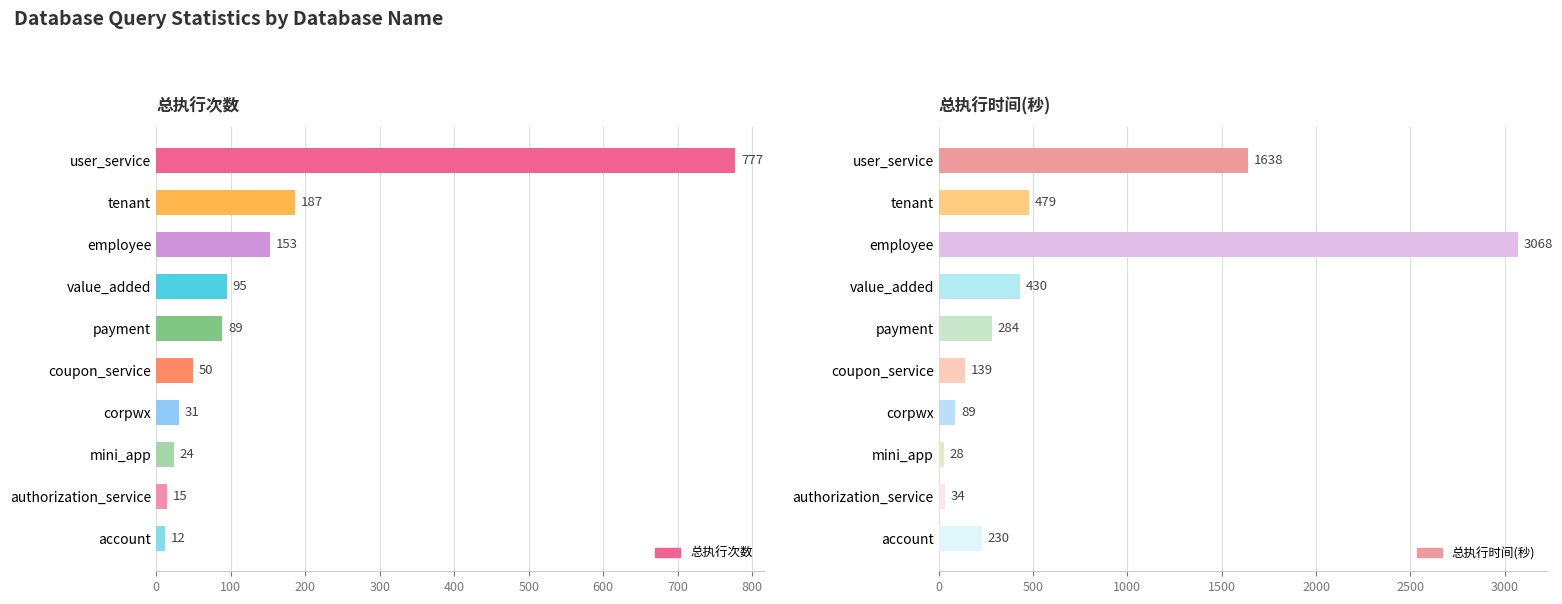

Which category has the highest value across all series?

200